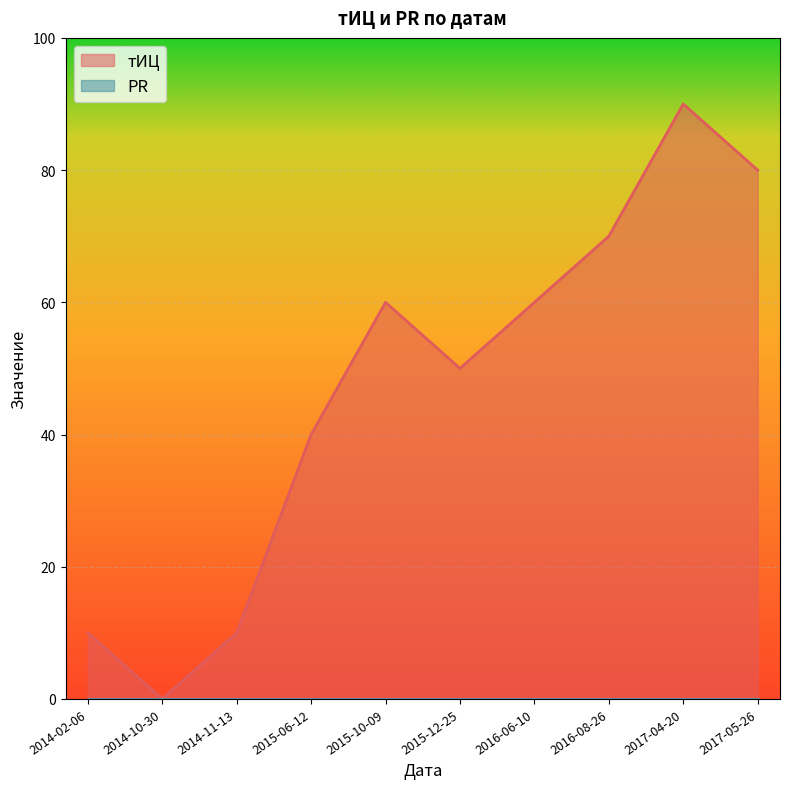

What are all the series names shown in the legend?

тИЦ, PR